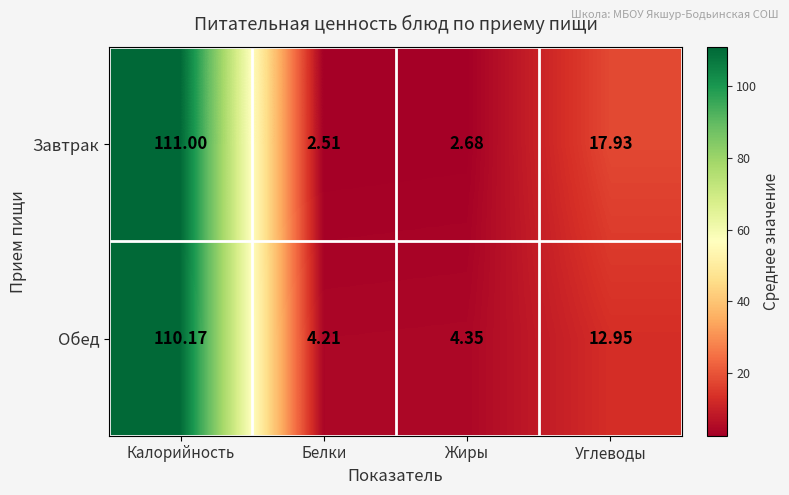

What is the spread (max minus min) of values at Белки?

1.7